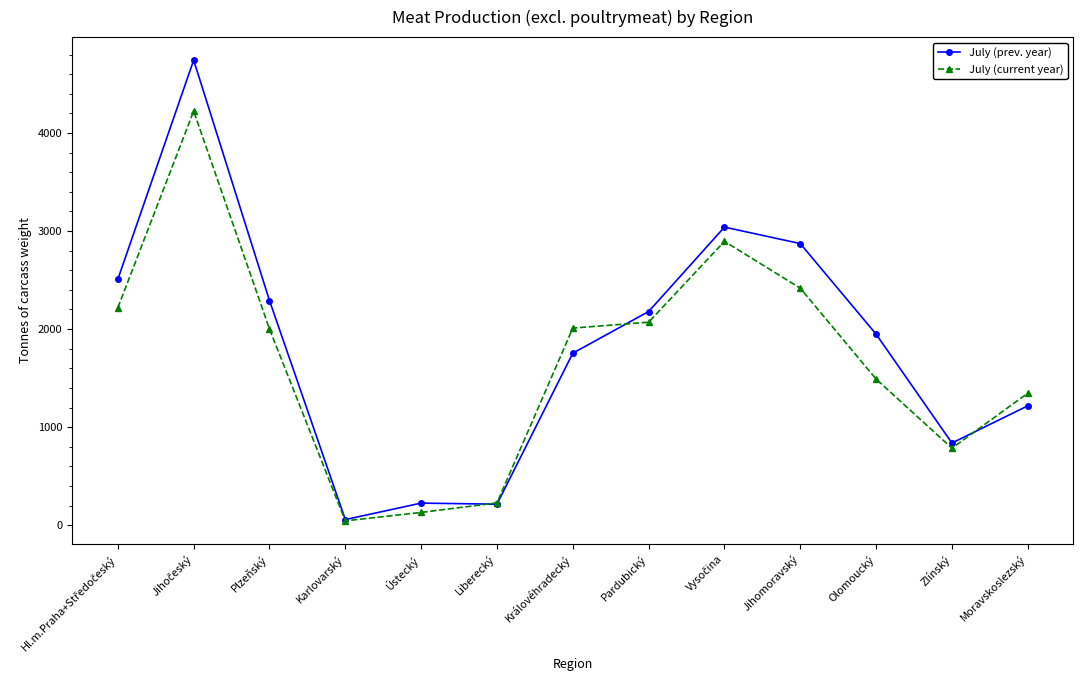

Is it true that July (current year) equals 1346 at Moravskoslezský?

True